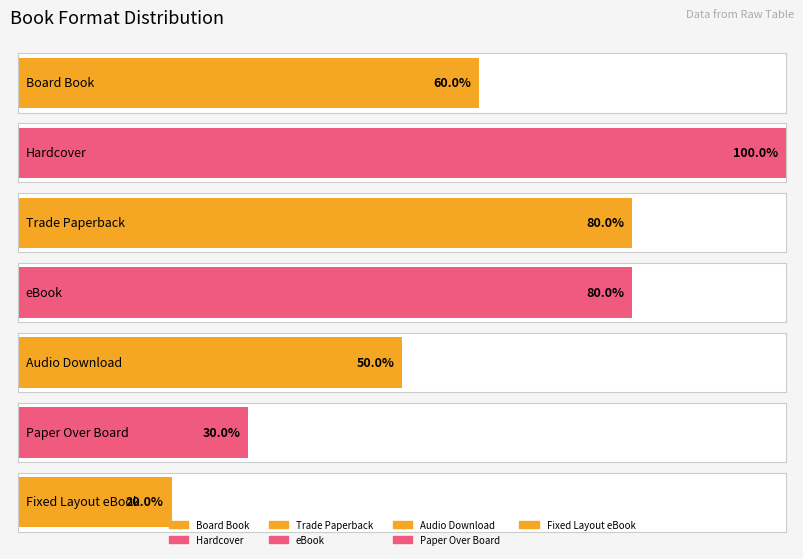

Which label corresponds to the smallest value in the chart?

Fixed Layout eBook